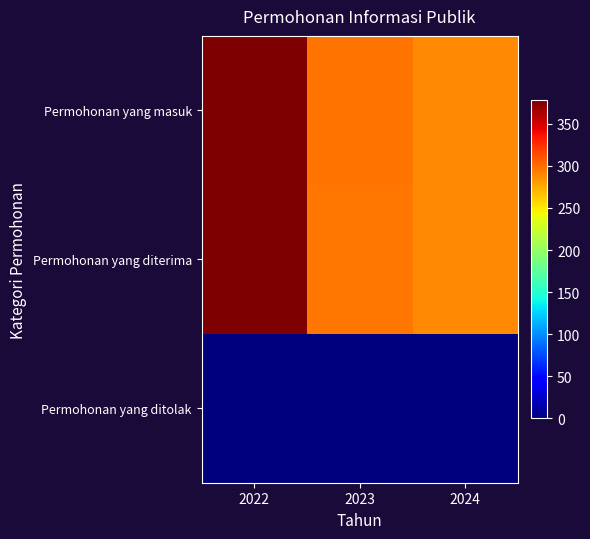

How many distinct data groups are displayed?

3